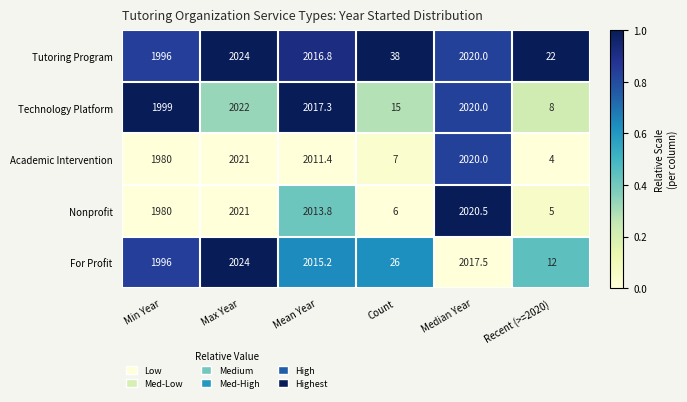

Which series has the largest total across all categories?

Tutoring Program